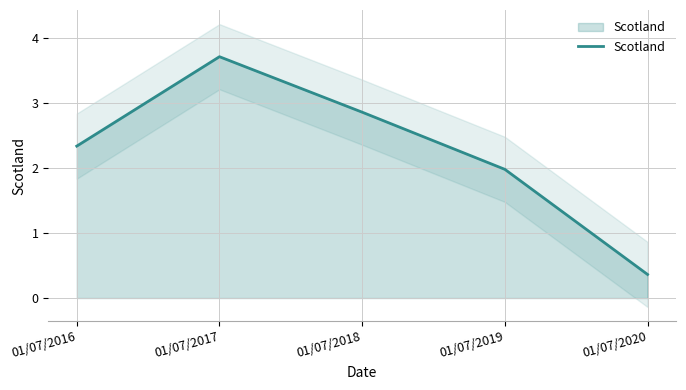

What is the minimum value shown in the chart?

0.4